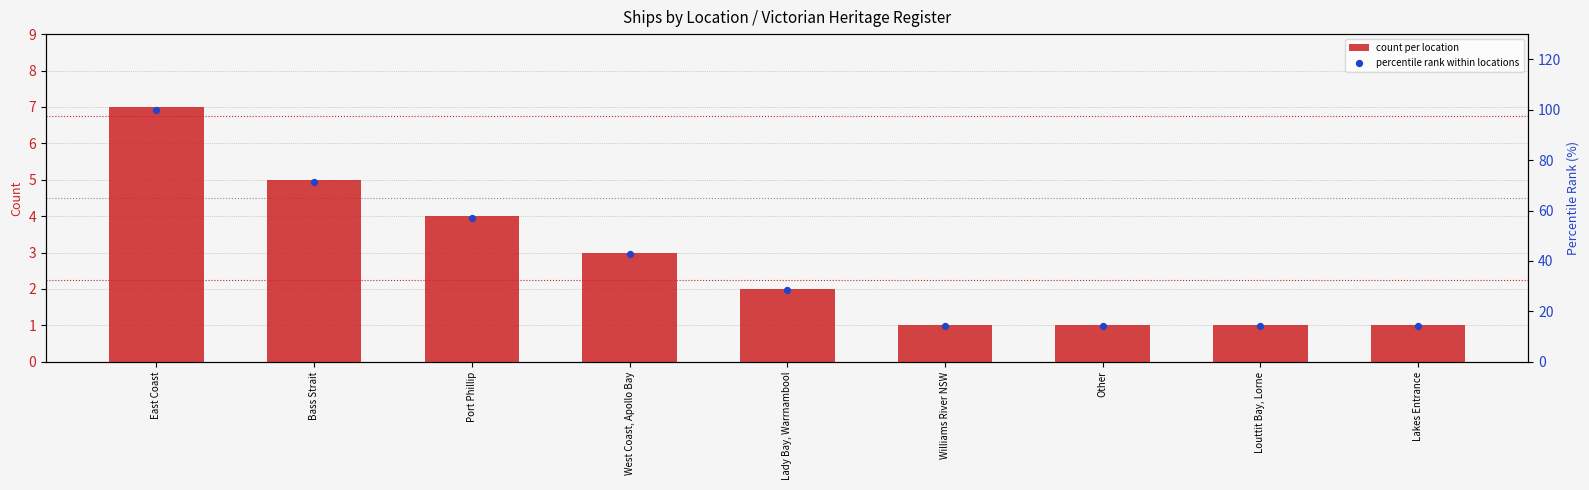

At how many categories does at least one series exceed 83?

1